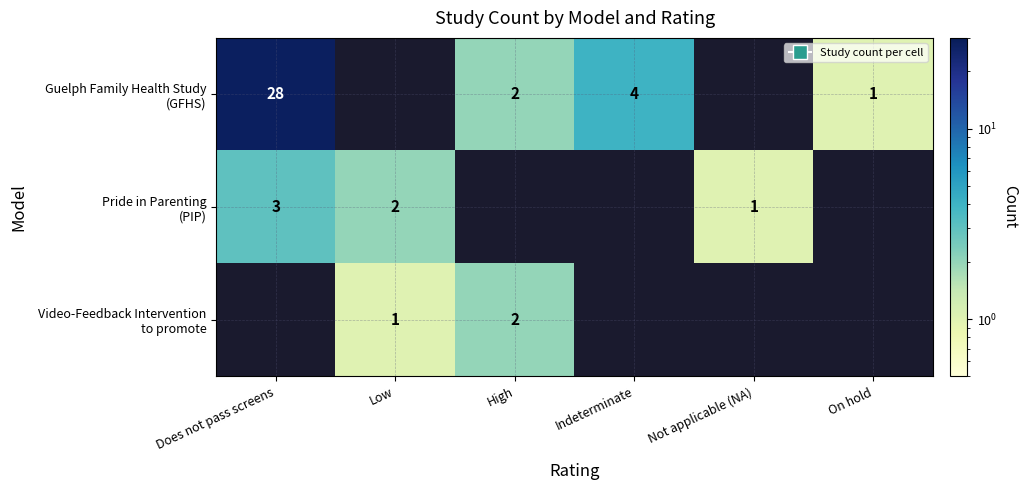

The Guelph Family Health Study (GFHS) series shows 4.0 at Indeterminate. True or false?

True